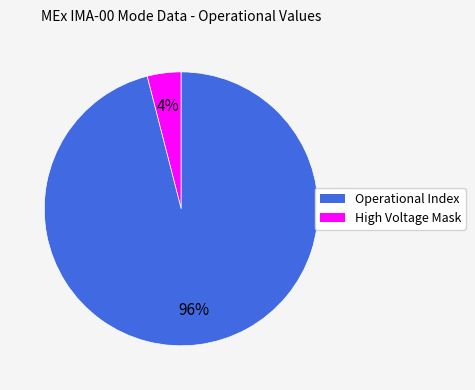

To the nearest percent, what is the difference between the largest and smallest slice percentages?

92%